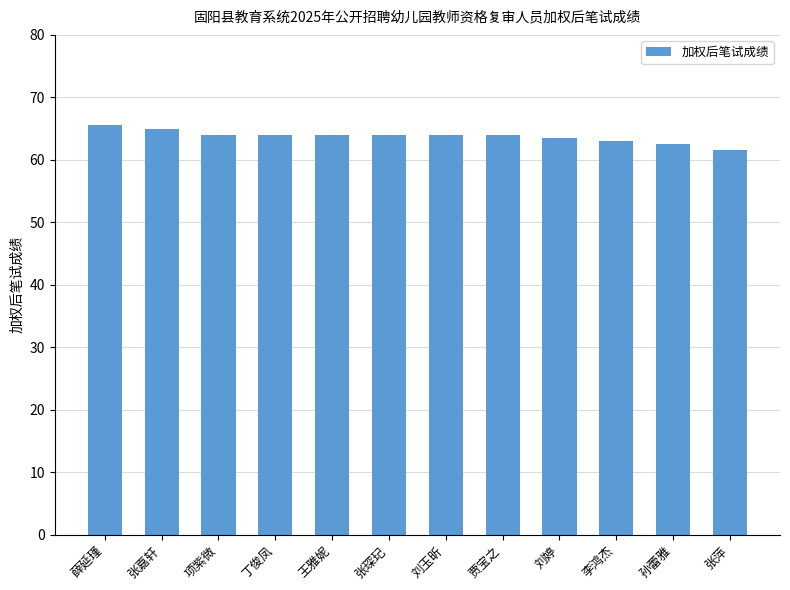

Read the value at 薛延瑾.

65.5